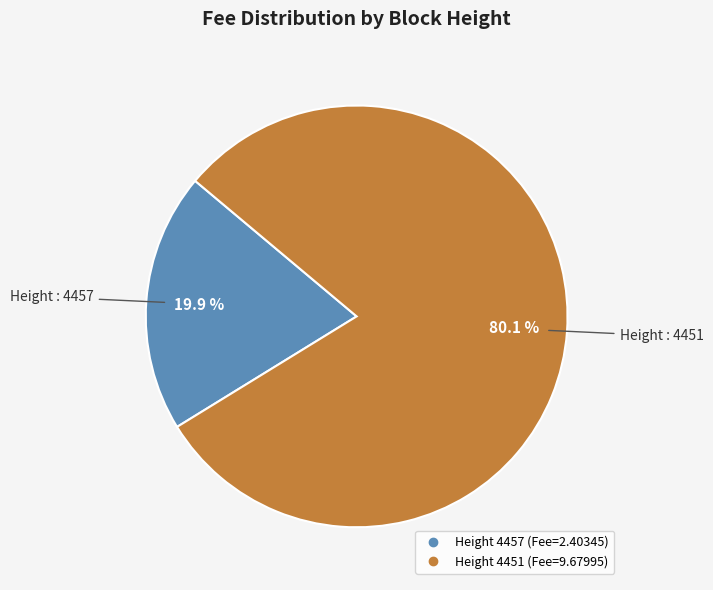

Is there a majority slice in this chart?

Yes